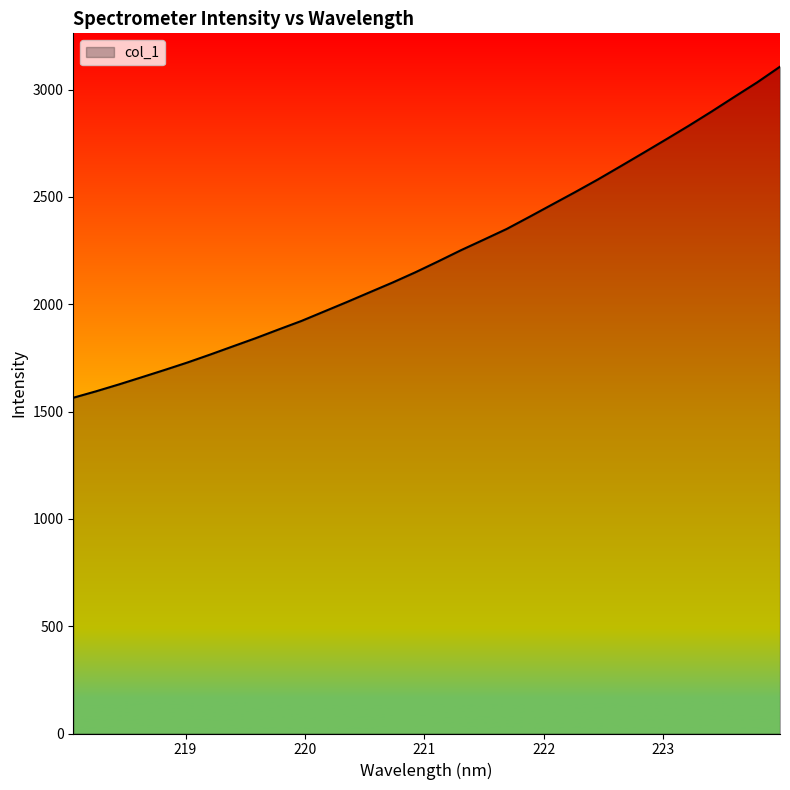

Reading left to right, what are all the values shown in this chart?

1564.4	1594.5	1626.5	1660.0	1693.8	1728.6	1765.7	1804.1	1842.2	1882.6	1922.3	1966.5	2010.7	2056.2	2101.4	2149.2	2200.0	2252.1	2301.2	2350.8	2407.4	2464.9	2522.3	2581.3	2643.0	2705.4	2768.4	2832.2	2898.3	2966.6	3034.1	3107.0